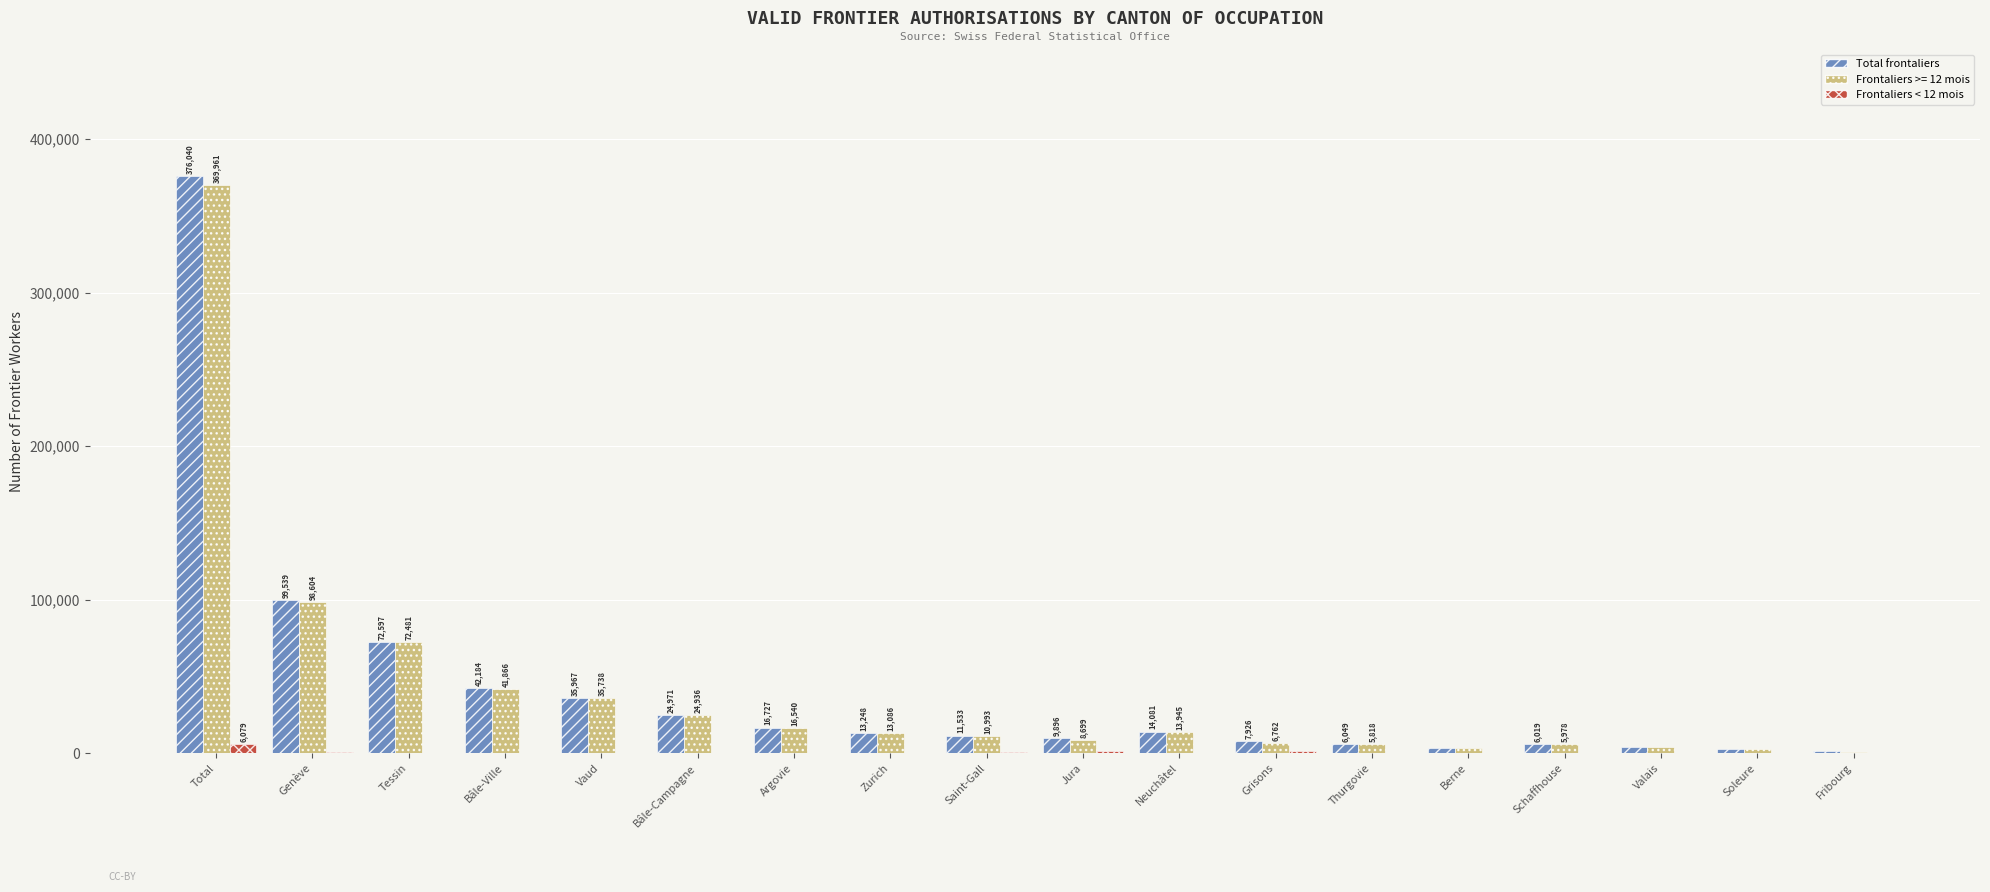

Does the chart contain stacked bars?

No